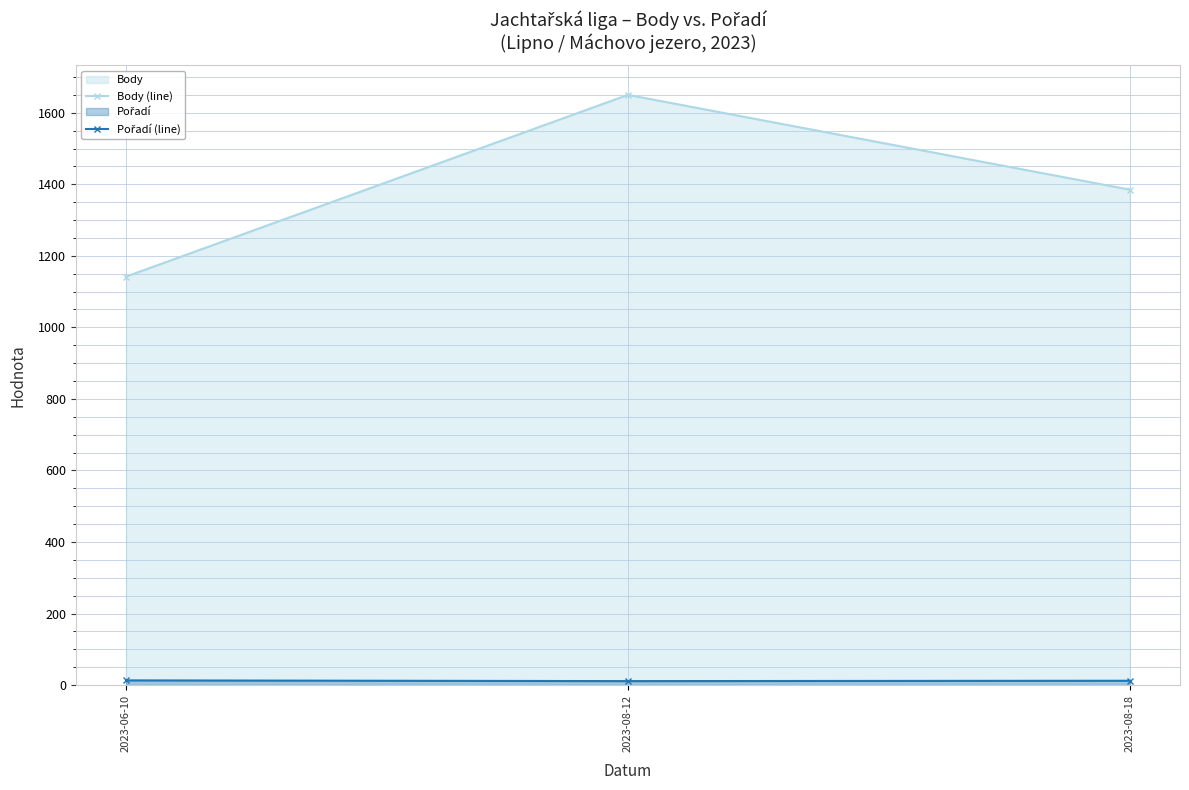

Is the value of Pořadí (line) at 2023-08-18 greater than the value of Body (line) at 2023-08-12?

No